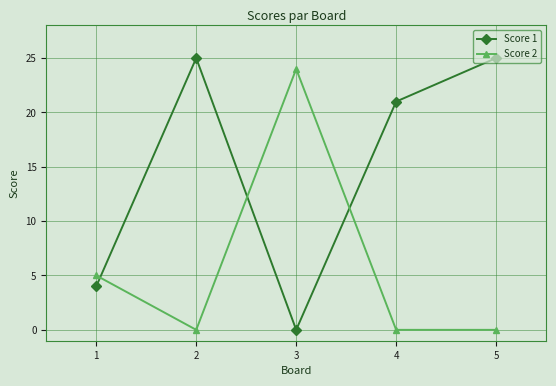

What is the maximum value shown in the chart?

25